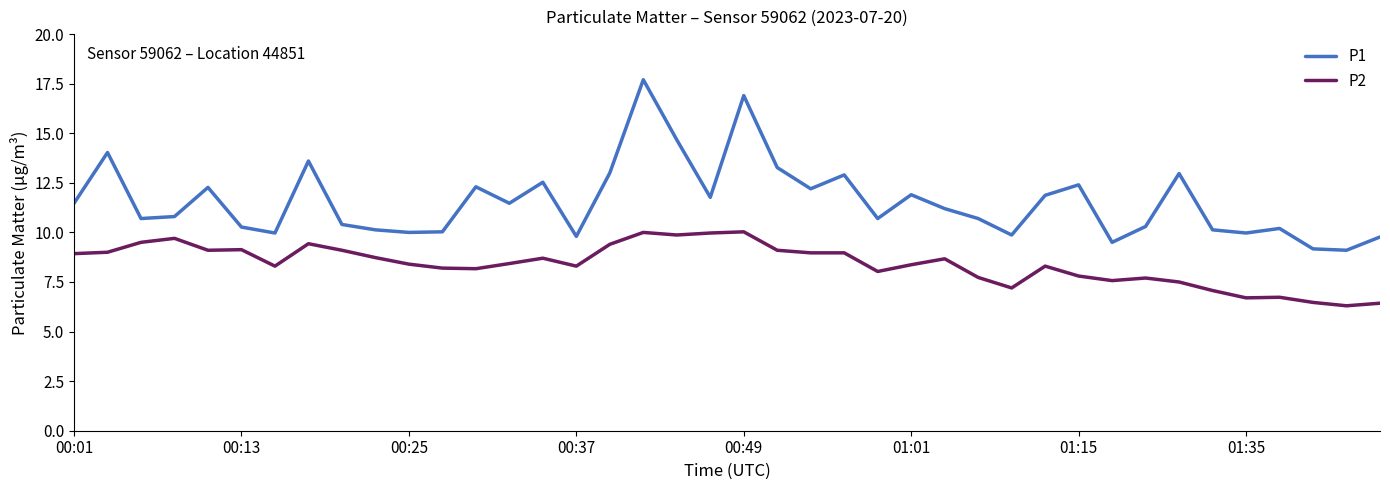

How many categories are shown in the chart?

40